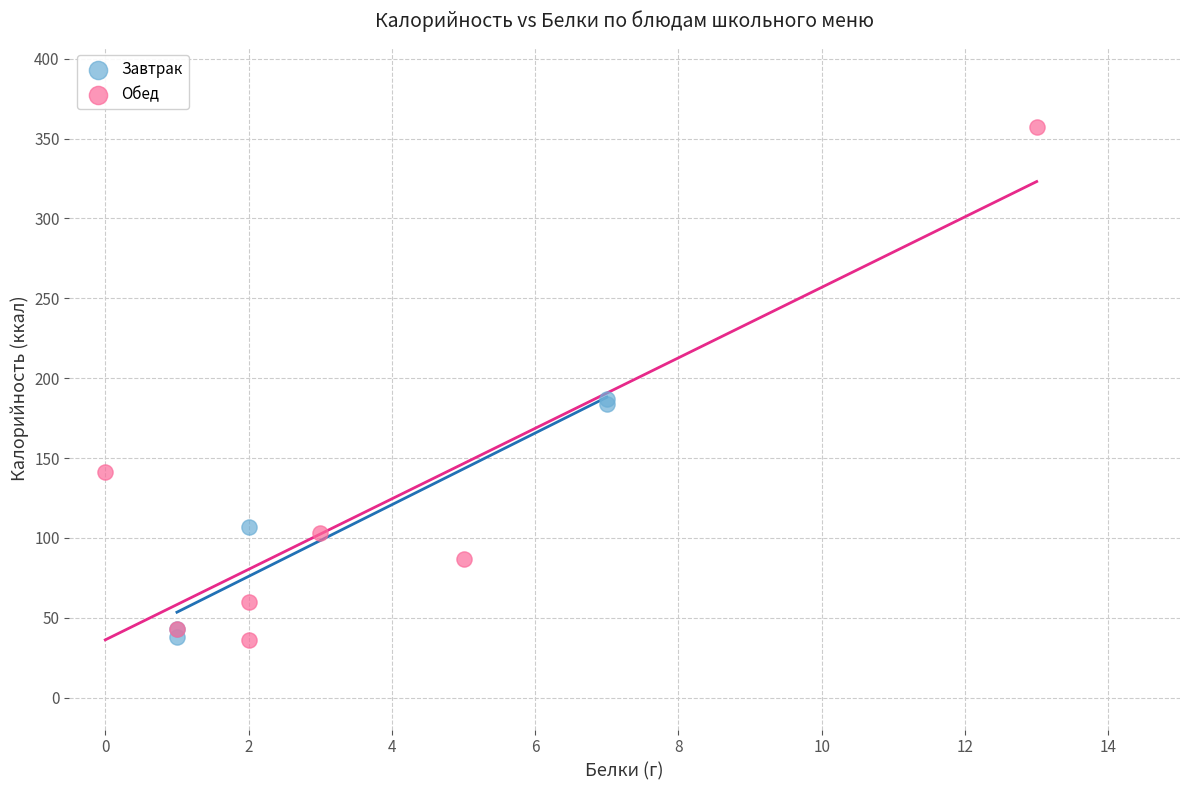

Which series contains the highest Y value?

Обед